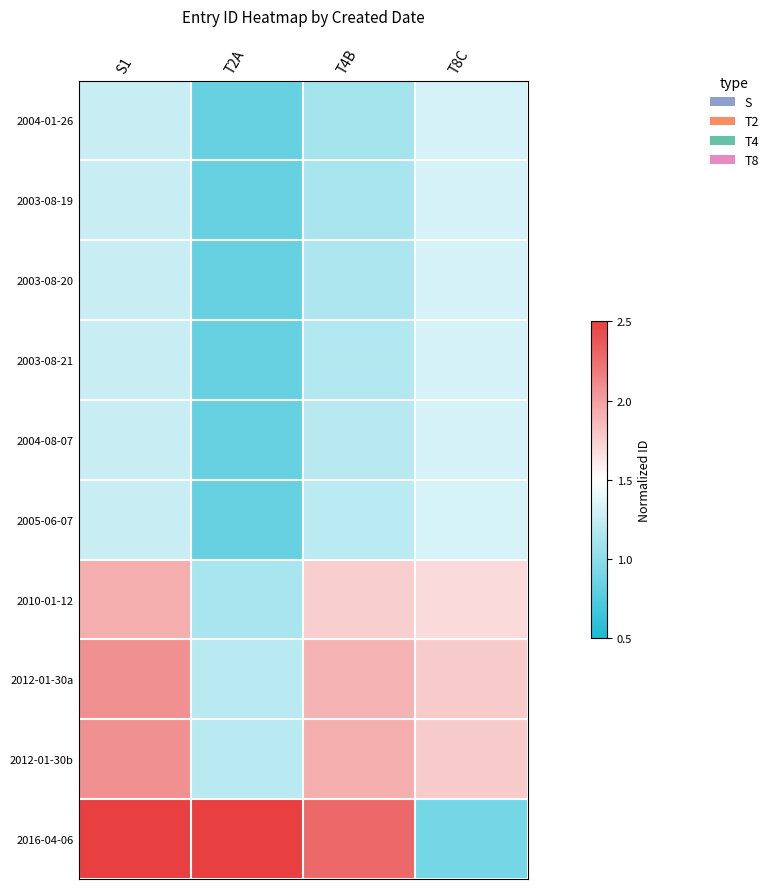

List the series in order of their peak value, lowest first.

2004-01-26, 2003-08-19, 2003-08-20, 2004-08-07, 2003-08-21, 2005-06-07, 2010-01-12, 2012-01-30a, 2012-01-30b, 2016-04-06